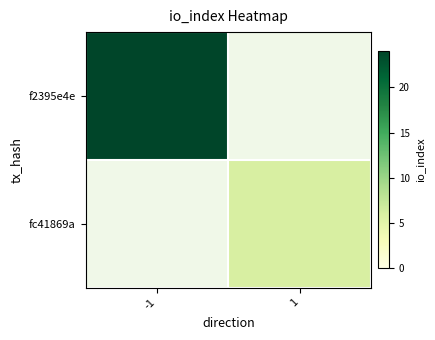

Which category has the highest value across all series?

-1